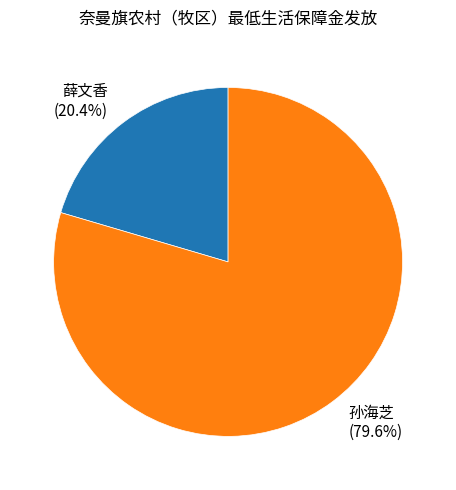

What is the ratio of the value at 孙海芝 to the value at 薛文香?

3.9